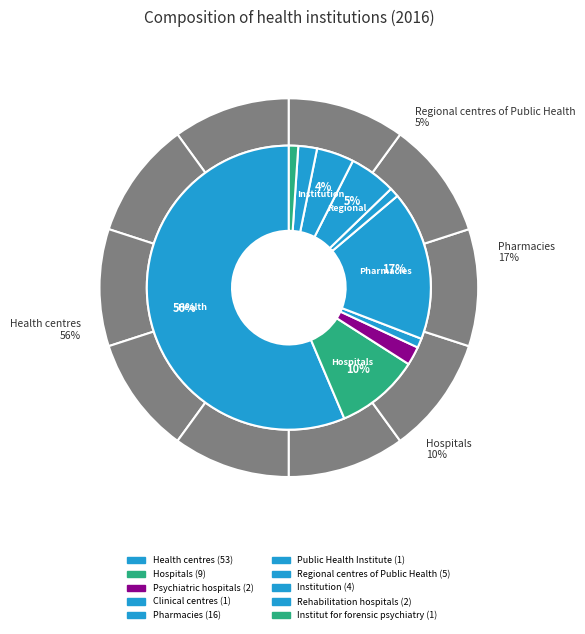

Is there any slice that represents more than half of the pie?

Yes